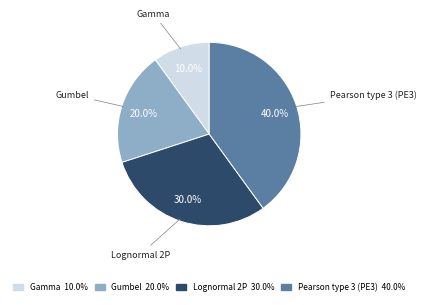

What portion of the pie excludes Pearson type 3 (PE3)?

60.0%